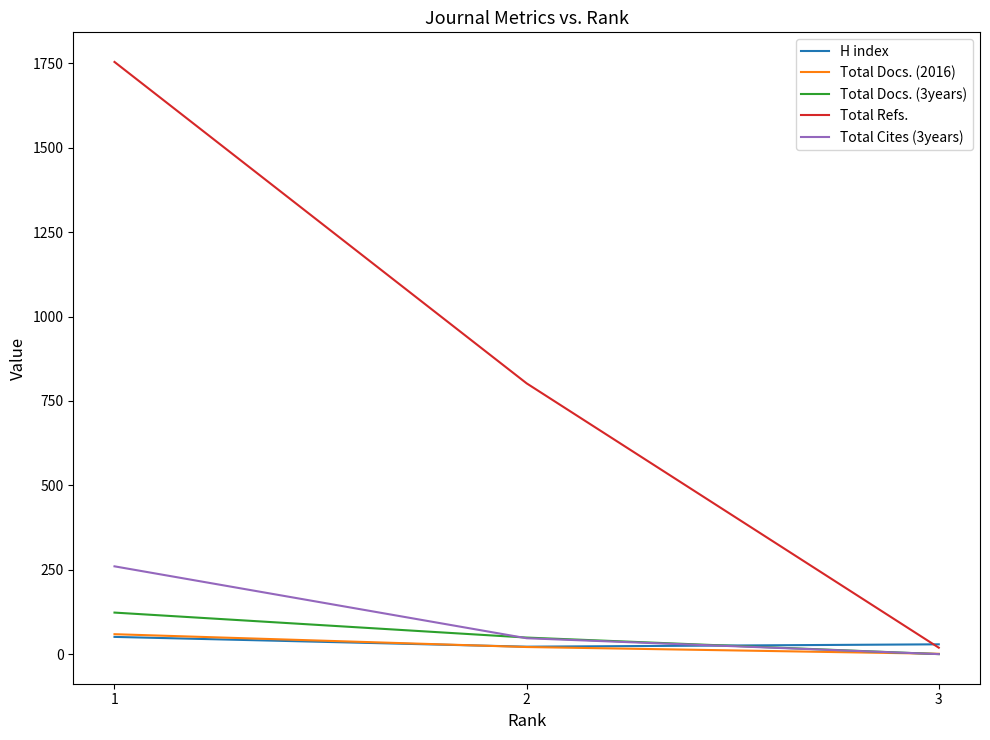

The value of Total Refs. at 2 is 802. True or false?

True